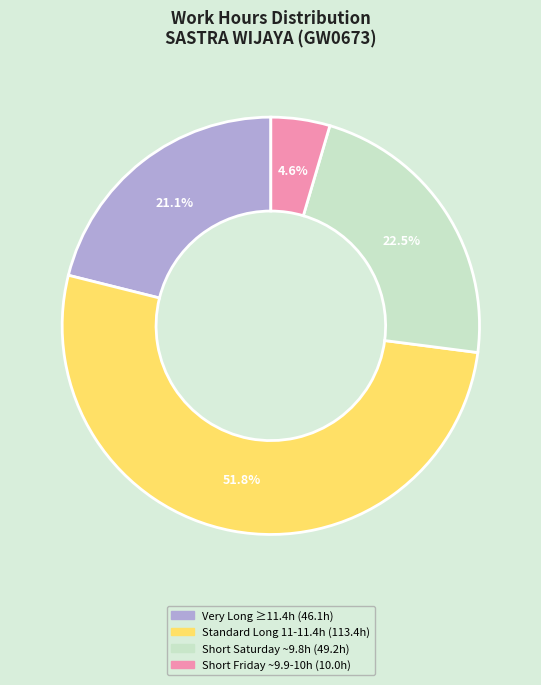

Is there any slice that represents more than half of the pie?

Yes